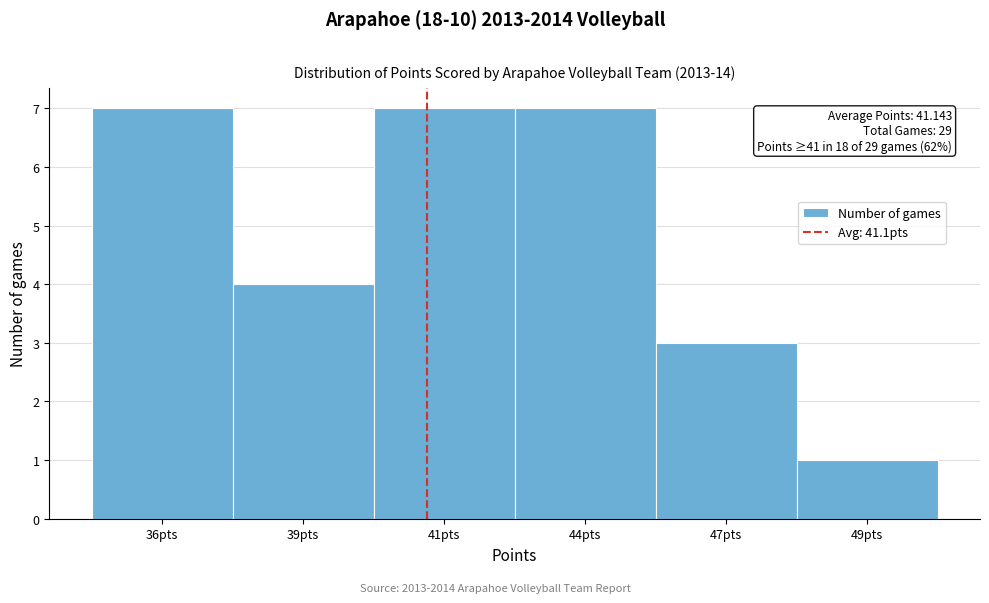

Reading left to right, extract all data points from this chart.

36pts=7	39pts=4	41pts=7	44pts=7	47pts=3	49pts=1